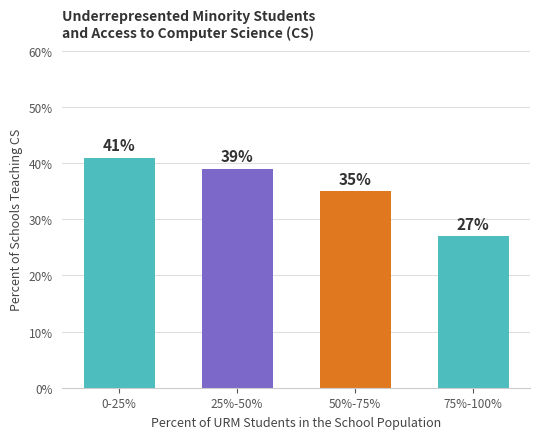

Reading right to left, what are all the values shown in this chart?

75%-100%=27	50%-75%=35	25%-50%=39	0-25%=41